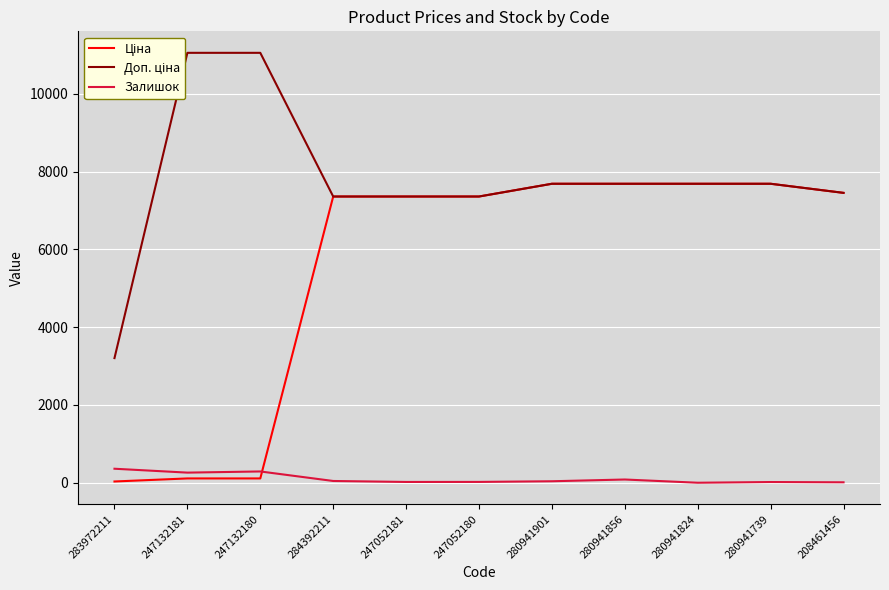

True or false: Доп. ціна and Залишок intersect in this chart.

False